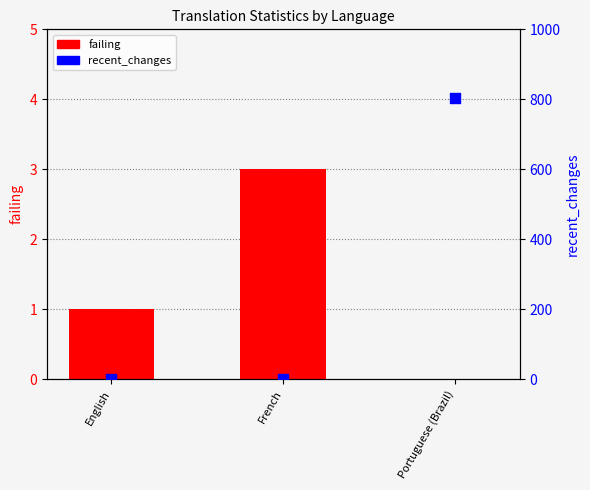

At how many categories does at least one series exceed 538?

1